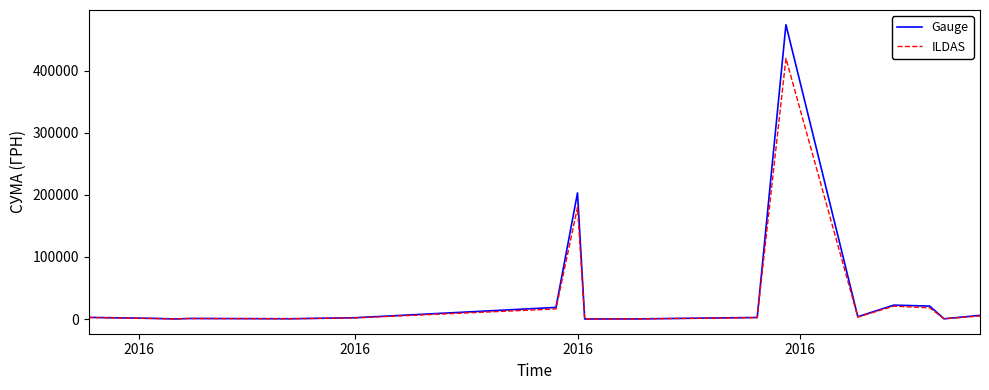

What is the sum of all Gauge values?

759086.0